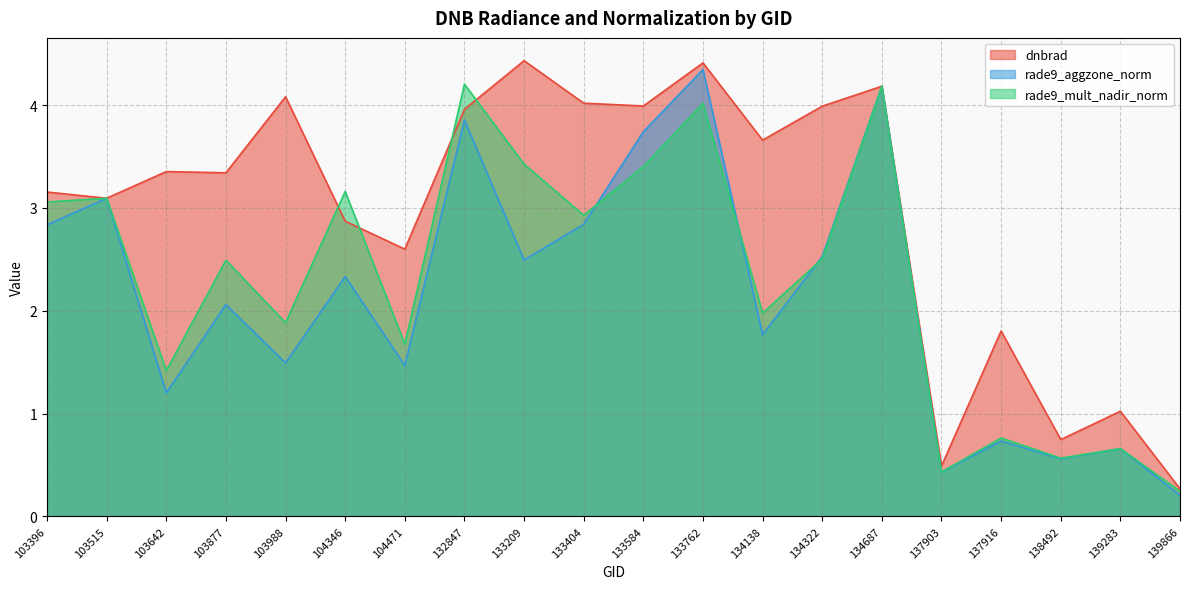

Which has a higher value, 103642 or 134687?

134687